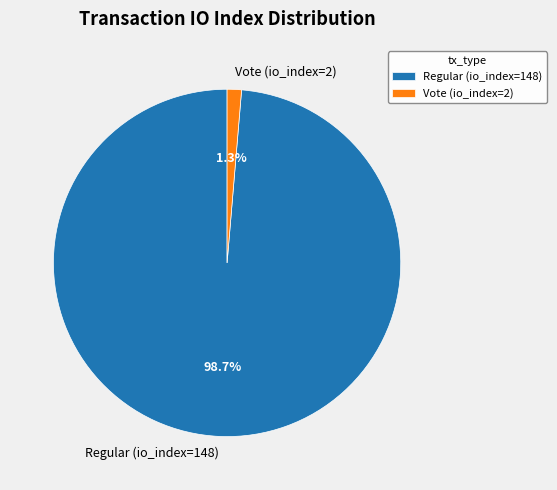

Which category has the smallest portion of the pie?

Vote (io_index=2)